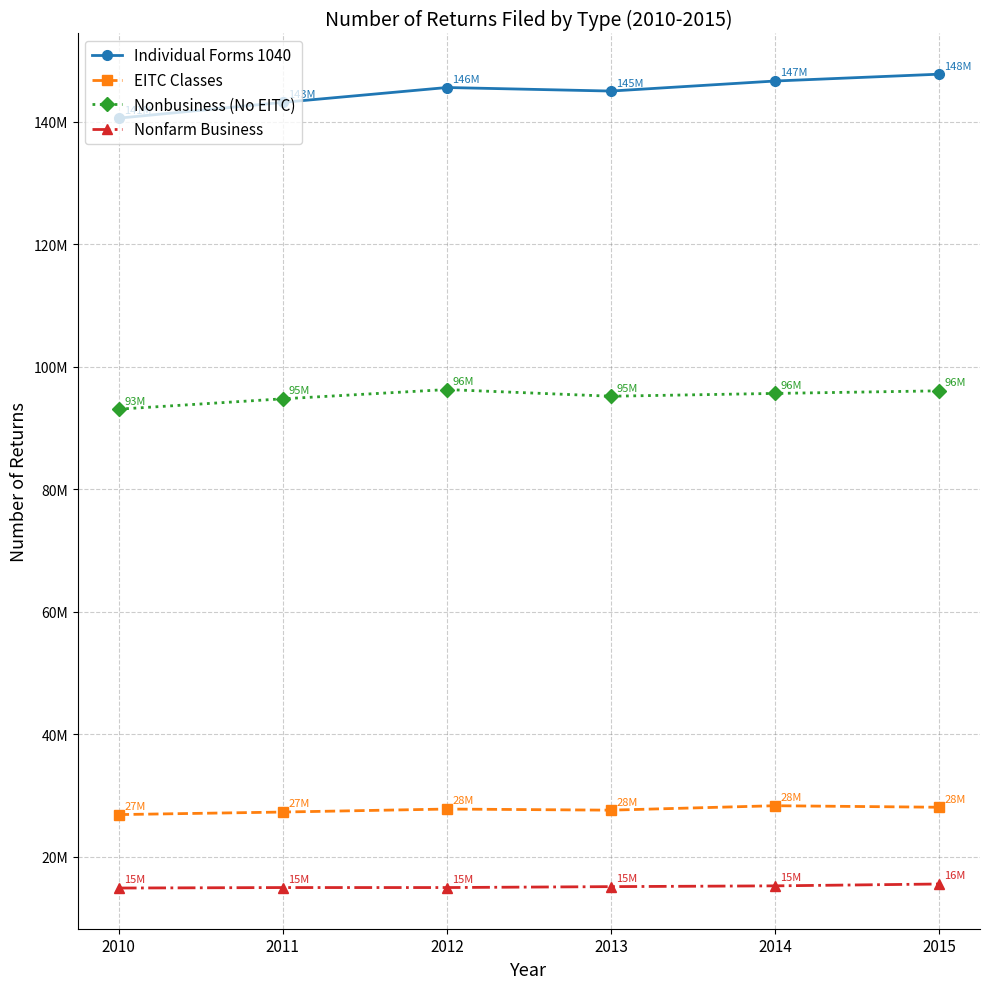

What are all the series names shown in the legend?

Individual Forms 1040, EITC Classes, Nonbusiness (No EITC), Nonfarm Business